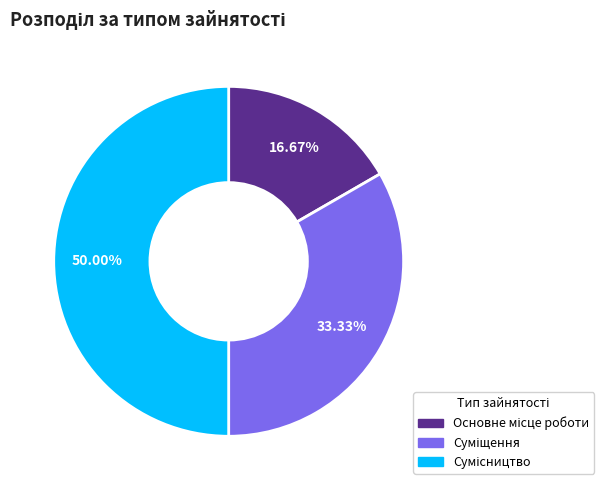

Which has a higher value, Основне місце роботи or Суміщення?

Суміщення